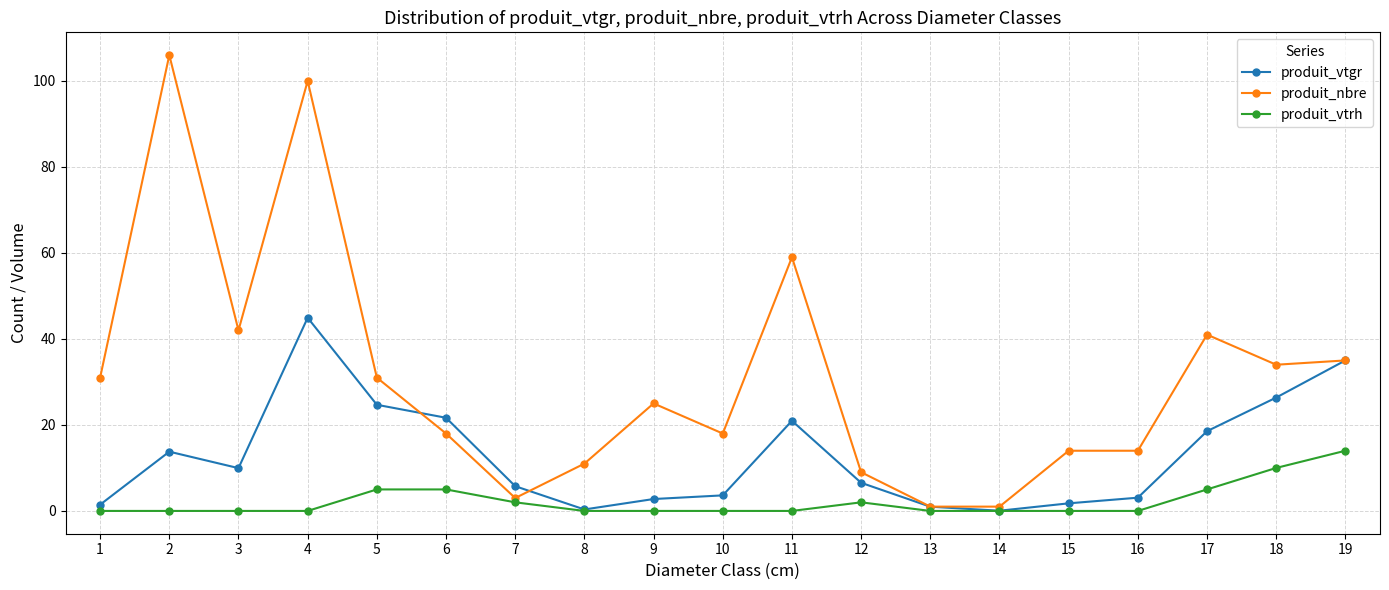

Where is the first local maximum for produit_nbre?

2